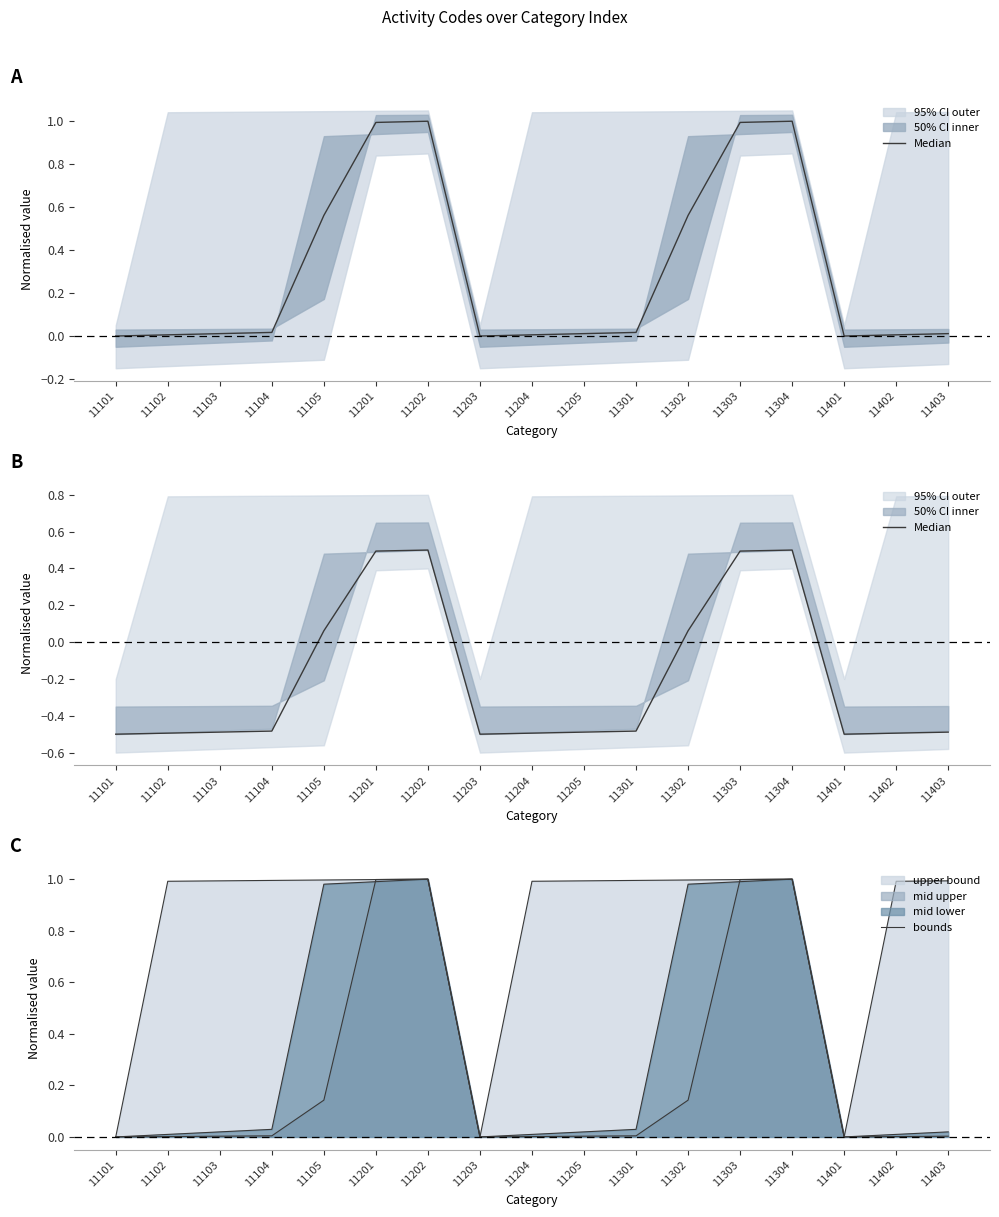

Is it true that bounds equals 0.0 at 11204?

True